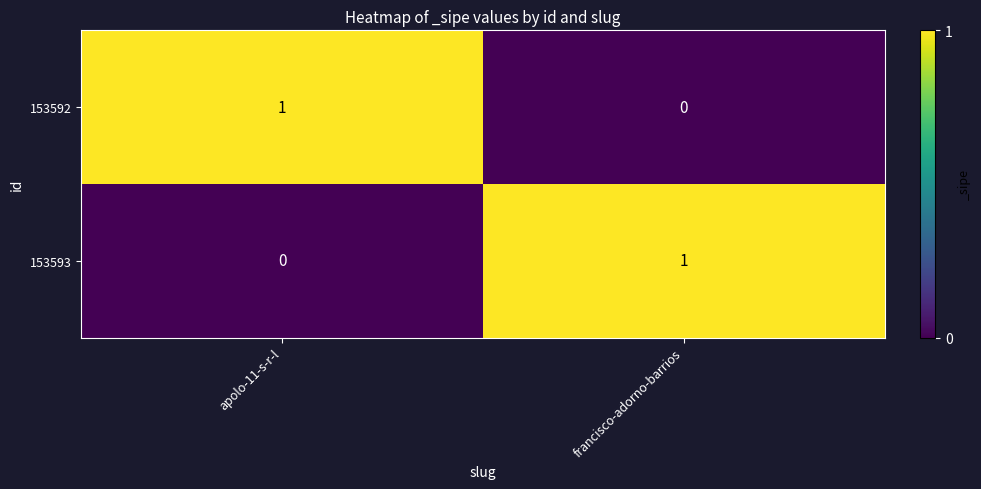

Where is 153592 nearest to the value 0?

francisco-adorno-barrios